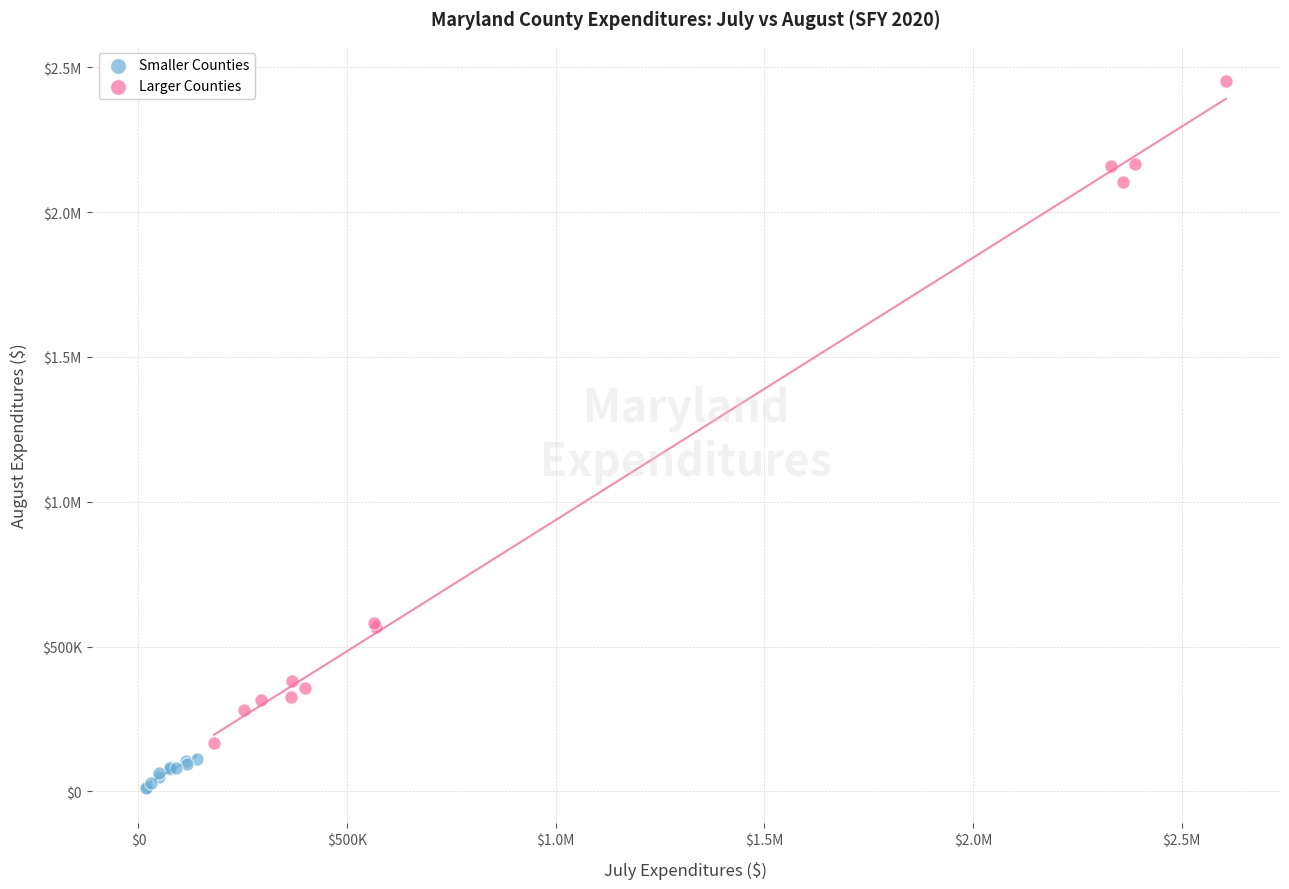

What are all the series names shown in the legend?

Smaller Counties, Larger Counties